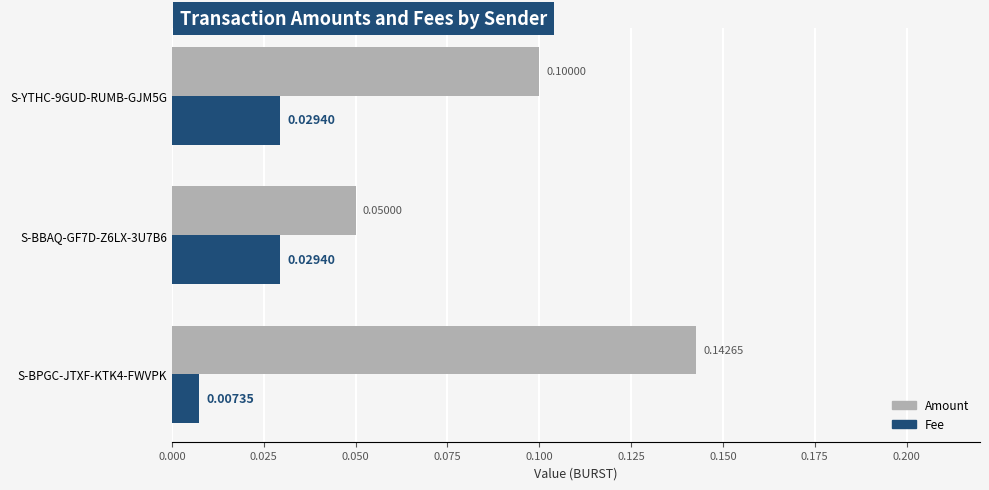

Which series changed the most between S-BPGC-JTXF-KTK4-FWVPK and S-YTHC-9GUD-RUMB-GJM5G?

Amount